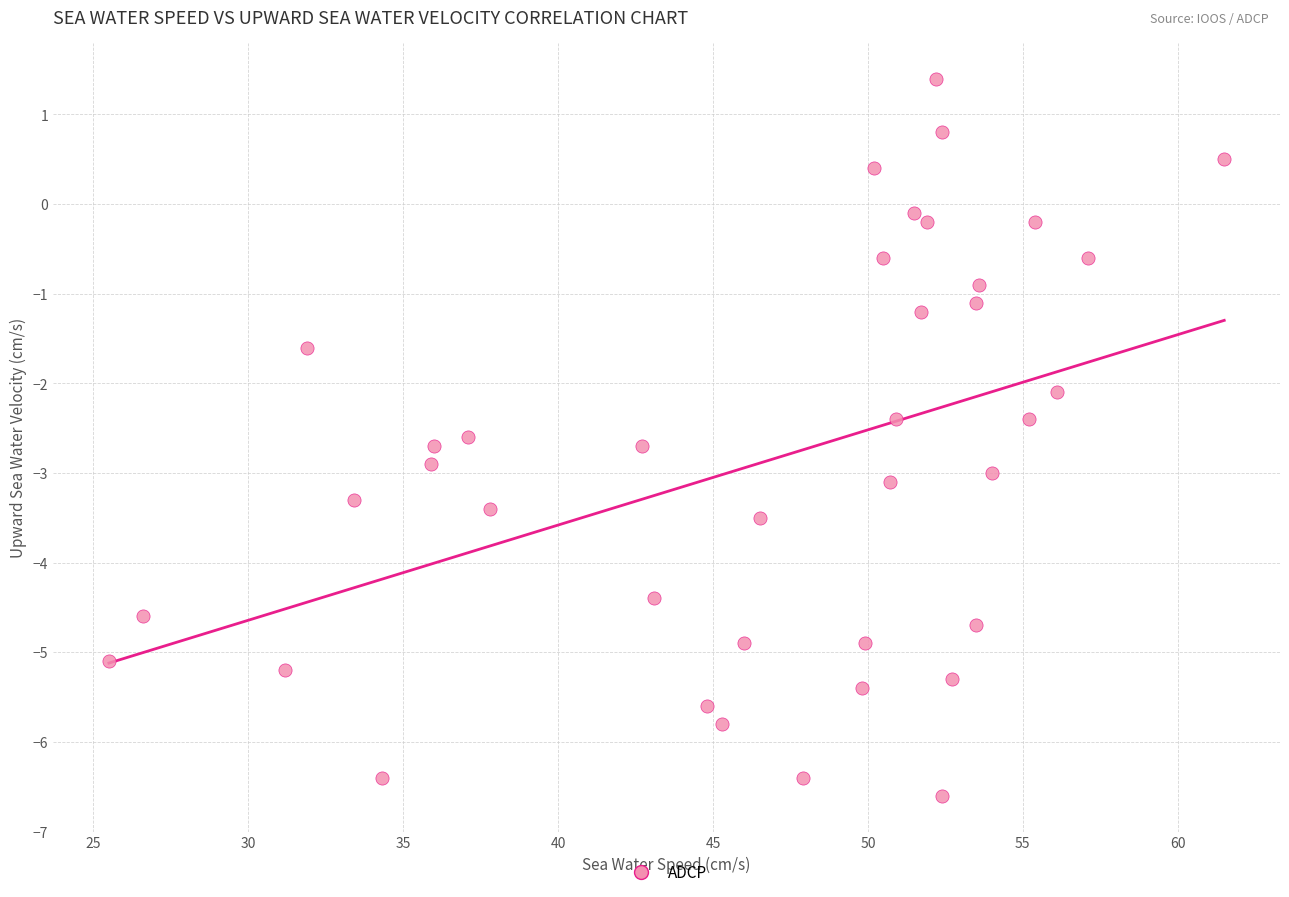

What is the range of X values (max minus min)?

36.0